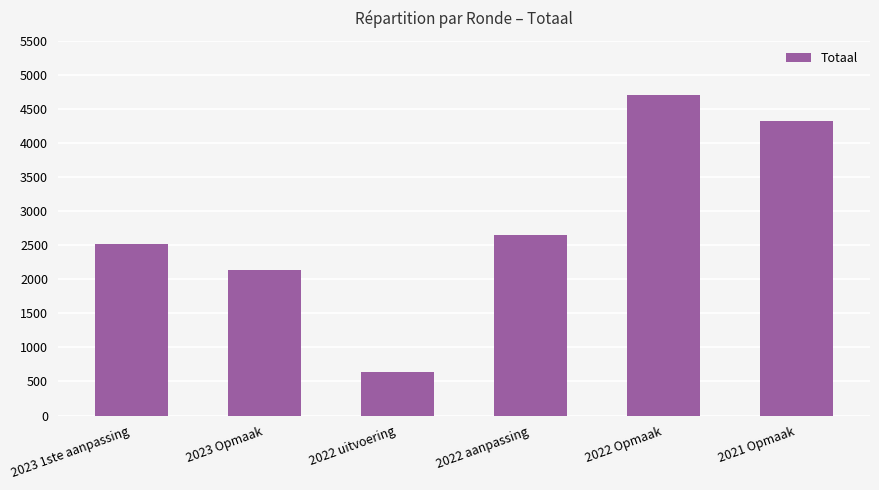

What is the ratio of the value at 2023 Opmaak to the value at 2023 1ste aanpassing?

0.8